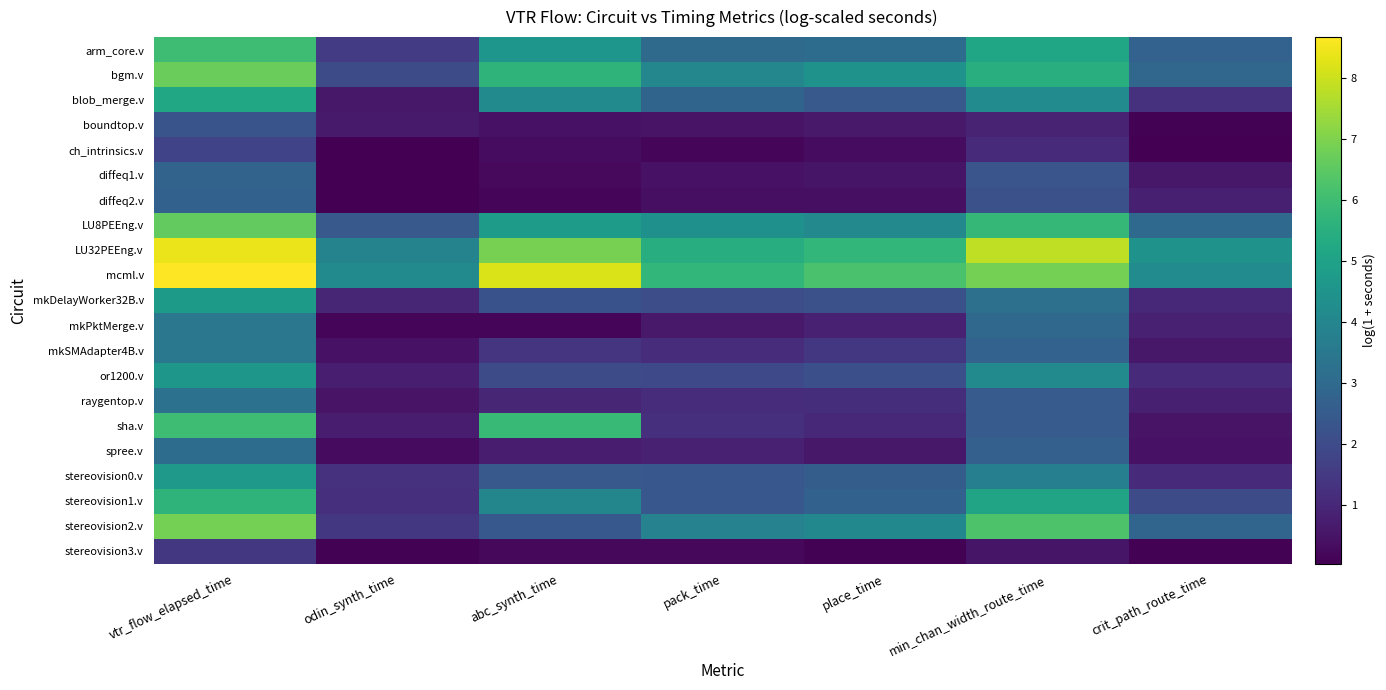

Reading left to right, list all the values displayed in this chart.

arm_core.v: vtr_flow_elapsed_time=6.0	odin_synth_time=1.6	abc_synth_time=4.6	pack_time=3.0	place_time=3.1	min_chan_width_route_time=5.2	crit_path_route_time=2.7
bgm.v: vtr_flow_elapsed_time=6.7	odin_synth_time=2.0	abc_synth_time=5.7	pack_time=4.0	place_time=4.4	min_chan_width_route_time=5.4	crit_path_route_time=2.9
blob_merge.v: vtr_flow_elapsed_time=5.2	odin_synth_time=0.6	abc_synth_time=4.1	pack_time=2.8	place_time=2.4	min_chan_width_route_time=4.2	crit_path_route_time=1.3
boundtop.v: vtr_flow_elapsed_time=2.3	odin_synth_time=0.6	abc_synth_time=0.5	pack_time=0.5	place_time=0.6	min_chan_width_route_time=0.9	crit_path_route_time=0.1
ch_intrinsics.v: vtr_flow_elapsed_time=1.8	odin_synth_time=0.1	abc_synth_time=0.3	pack_time=0.1	place_time=0.3	min_chan_width_route_time=1.1	crit_path_route_time=0.0
diffeq1.v: vtr_flow_elapsed_time=2.8	odin_synth_time=0.1	abc_synth_time=0.3	pack_time=0.5	place_time=0.5	min_chan_width_route_time=2.3	crit_path_route_time=0.6
diffeq2.v: vtr_flow_elapsed_time=2.7	odin_synth_time=0.0	abc_synth_time=0.2	pack_time=0.4	place_time=0.4	min_chan_width_route_time=2.2	crit_path_route_time=0.8
LU8PEEng.v: vtr_flow_elapsed_time=6.6	odin_synth_time=2.5	abc_synth_time=4.8	pack_time=4.4	place_time=4.1	min_chan_width_route_time=5.8	crit_path_route_time=3.0
LU32PEEng.v: vtr_flow_elapsed_time=8.4	odin_synth_time=3.9	abc_synth_time=6.9	pack_time=5.4	place_time=5.8	min_chan_width_route_time=7.8	crit_path_route_time=4.5
mcml.v: vtr_flow_elapsed_time=8.7	odin_synth_time=4.1	abc_synth_time=8.2	pack_time=5.7	place_time=6.2	min_chan_width_route_time=6.9	crit_path_route_time=4.2
mkDelayWorker32B.v: vtr_flow_elapsed_time=4.7	odin_synth_time=1.0	abc_synth_time=2.2	pack_time=2.1	place_time=2.2	min_chan_width_route_time=3.2	crit_path_route_time=1.0
mkPktMerge.v: vtr_flow_elapsed_time=3.4	odin_synth_time=0.2	abc_synth_time=0.2	pack_time=0.6	place_time=0.8	min_chan_width_route_time=2.9	crit_path_route_time=0.8
mkSMAdapter4B.v: vtr_flow_elapsed_time=3.5	odin_synth_time=0.5	abc_synth_time=1.3	pack_time=1.1	place_time=1.4	min_chan_width_route_time=2.8	crit_path_route_time=0.6
or1200.v: vtr_flow_elapsed_time=4.6	odin_synth_time=0.8	abc_synth_time=2.0	pack_time=2.0	place_time=2.1	min_chan_width_route_time=4.1	crit_path_route_time=1.1
raygentop.v: vtr_flow_elapsed_time=3.3	odin_synth_time=0.5	abc_synth_time=1.0	pack_time=1.1	place_time=1.2	min_chan_width_route_time=2.5	crit_path_route_time=0.8
sha.v: vtr_flow_elapsed_time=6.0	odin_synth_time=0.7	abc_synth_time=5.9	pack_time=1.2	place_time=1.0	min_chan_width_route_time=2.5	crit_path_route_time=0.5
spree.v: vtr_flow_elapsed_time=3.1	odin_synth_time=0.3	abc_synth_time=0.7	pack_time=0.8	place_time=0.6	min_chan_width_route_time=2.7	crit_path_route_time=0.5
stereovision0.v: vtr_flow_elapsed_time=4.7	odin_synth_time=1.3	abc_synth_time=2.5	pack_time=2.4	place_time=2.6	min_chan_width_route_time=3.8	crit_path_route_time=1.1
stereovision1.v: vtr_flow_elapsed_time=5.7	odin_synth_time=1.2	abc_synth_time=4.0	pack_time=2.4	place_time=2.7	min_chan_width_route_time=5.1	crit_path_route_time=2.0
stereovision2.v: vtr_flow_elapsed_time=6.9	odin_synth_time=1.4	abc_synth_time=2.4	pack_time=3.9	place_time=4.1	min_chan_width_route_time=6.2	crit_path_route_time=2.9
stereovision3.v: vtr_flow_elapsed_time=1.4	odin_synth_time=0.1	abc_synth_time=0.2	pack_time=0.2	place_time=0.1	min_chan_width_route_time=0.5	crit_path_route_time=0.1